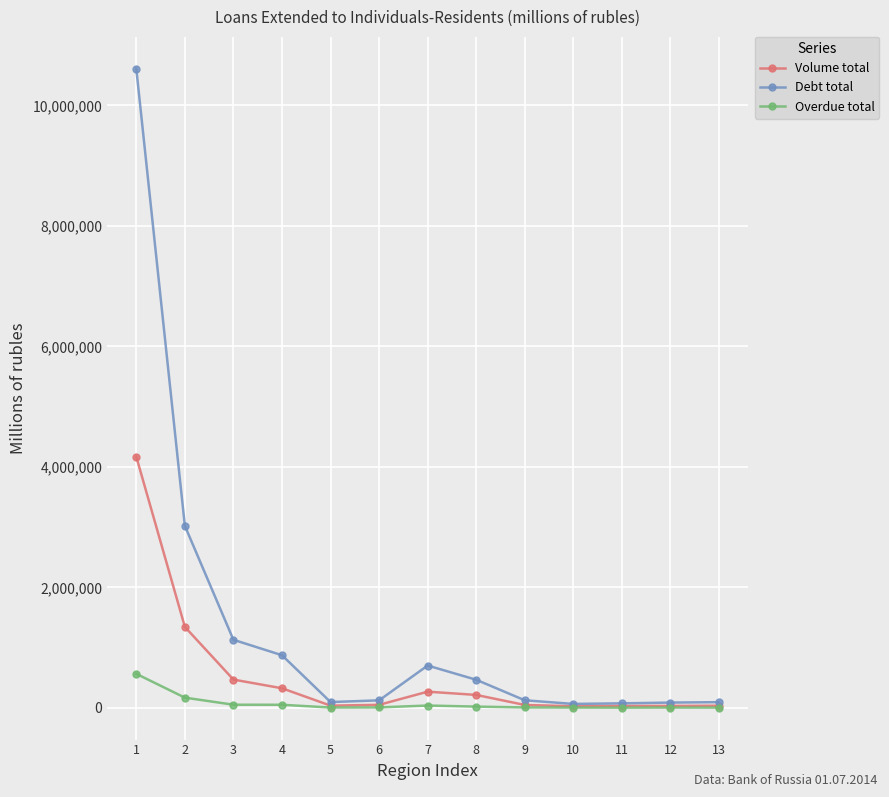

Rank the series by their average value, from lowest to highest.

Overdue total, Volume total, Debt total